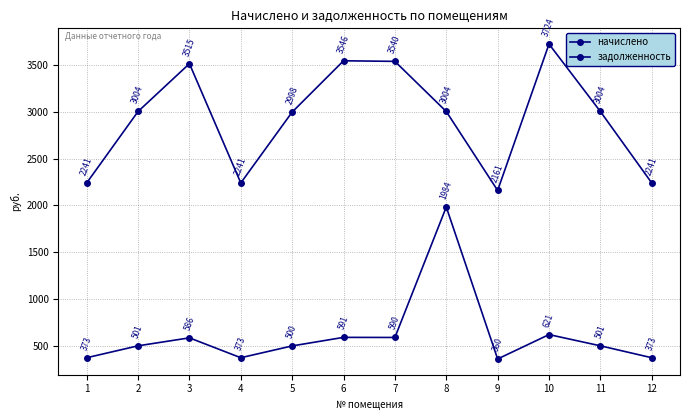

How many values in the начислено series exceed 3004?

7